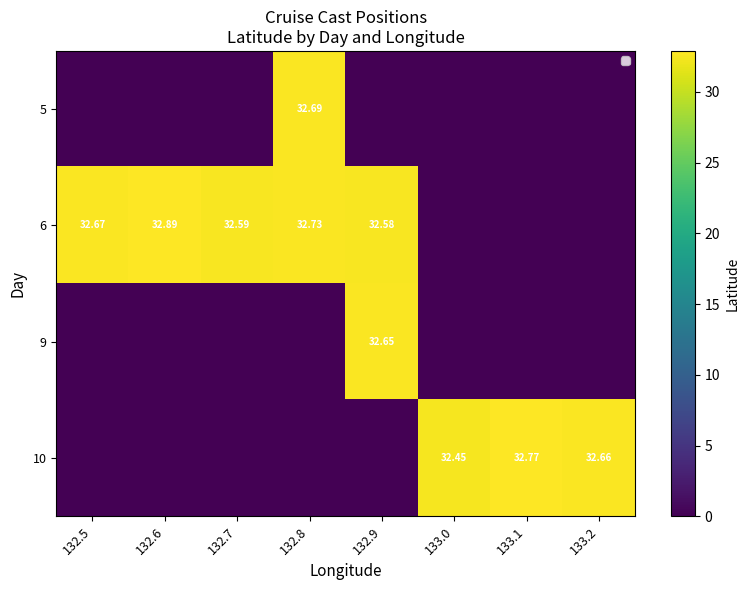

Is it true that 10 equals 32.4 at 133.0?

True